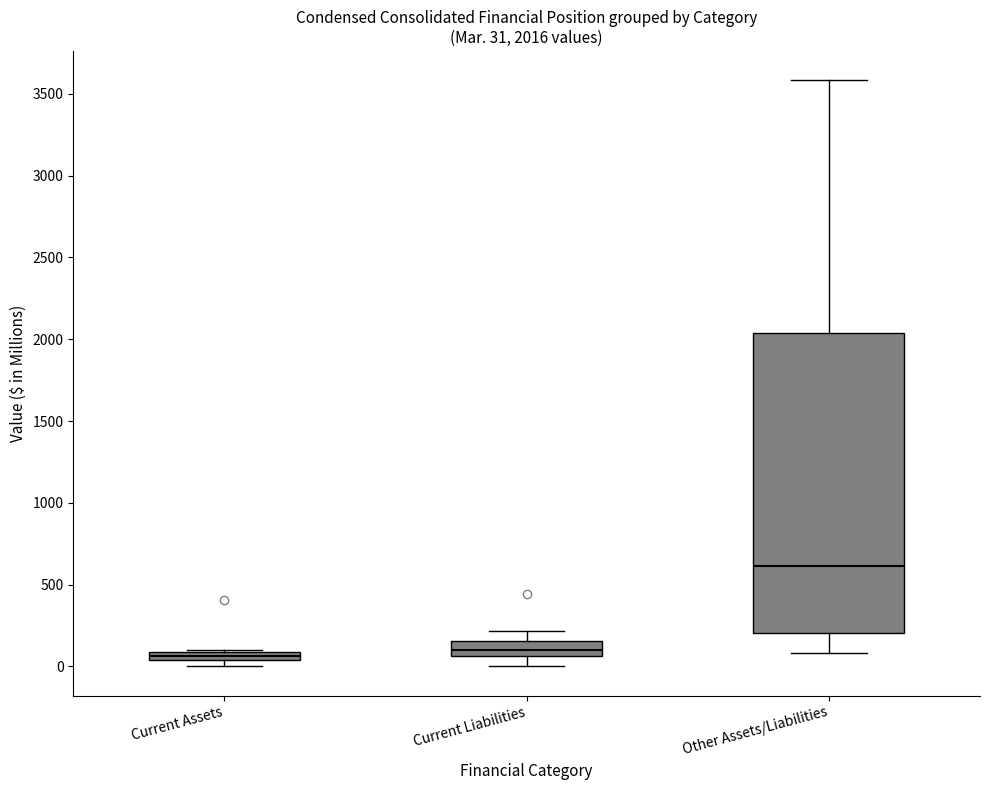

Which box is the tallest, from its lower edge to its upper edge?

Other Assets/Liabilities